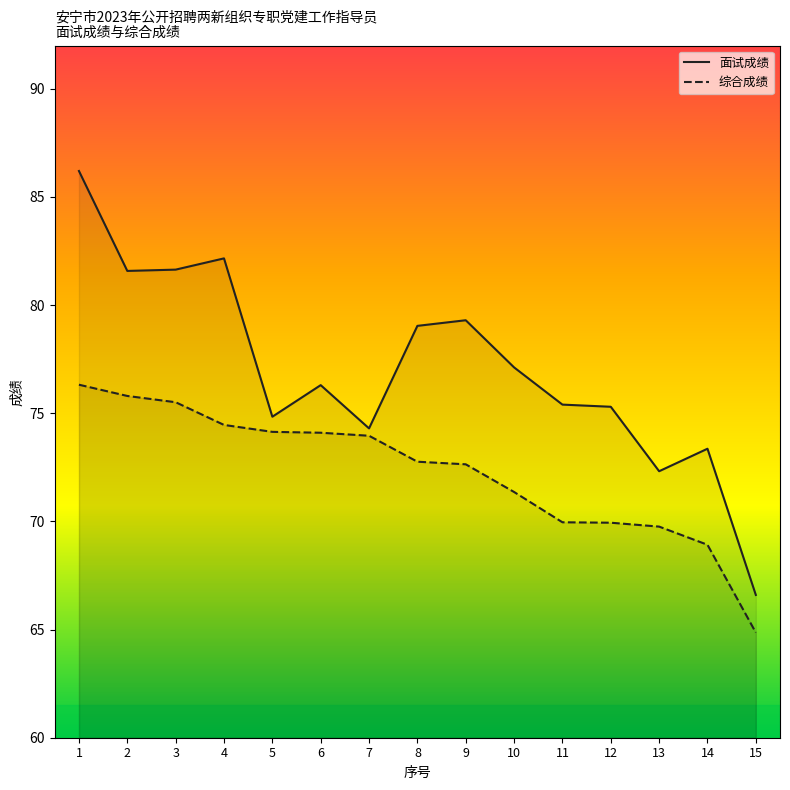

Does the chart have visible grid lines?

No